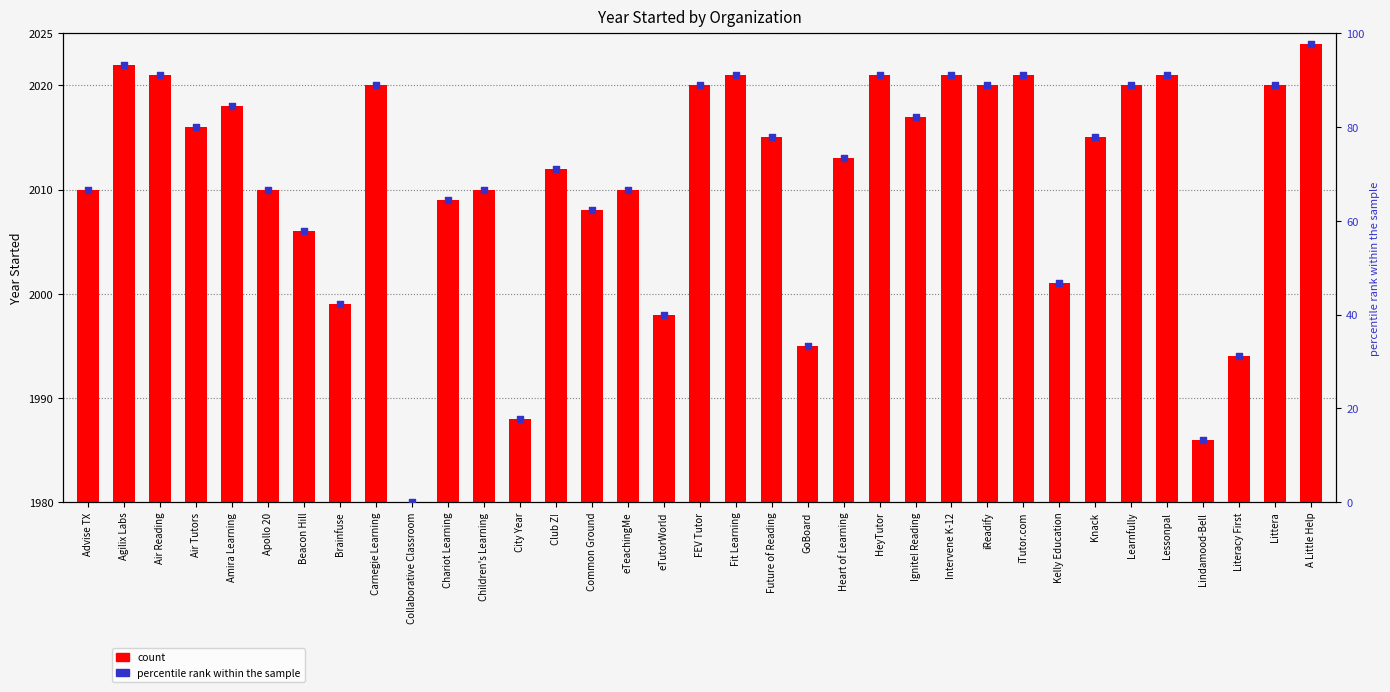

Which series has the widest spread of Y values?

percentile rank within the sample